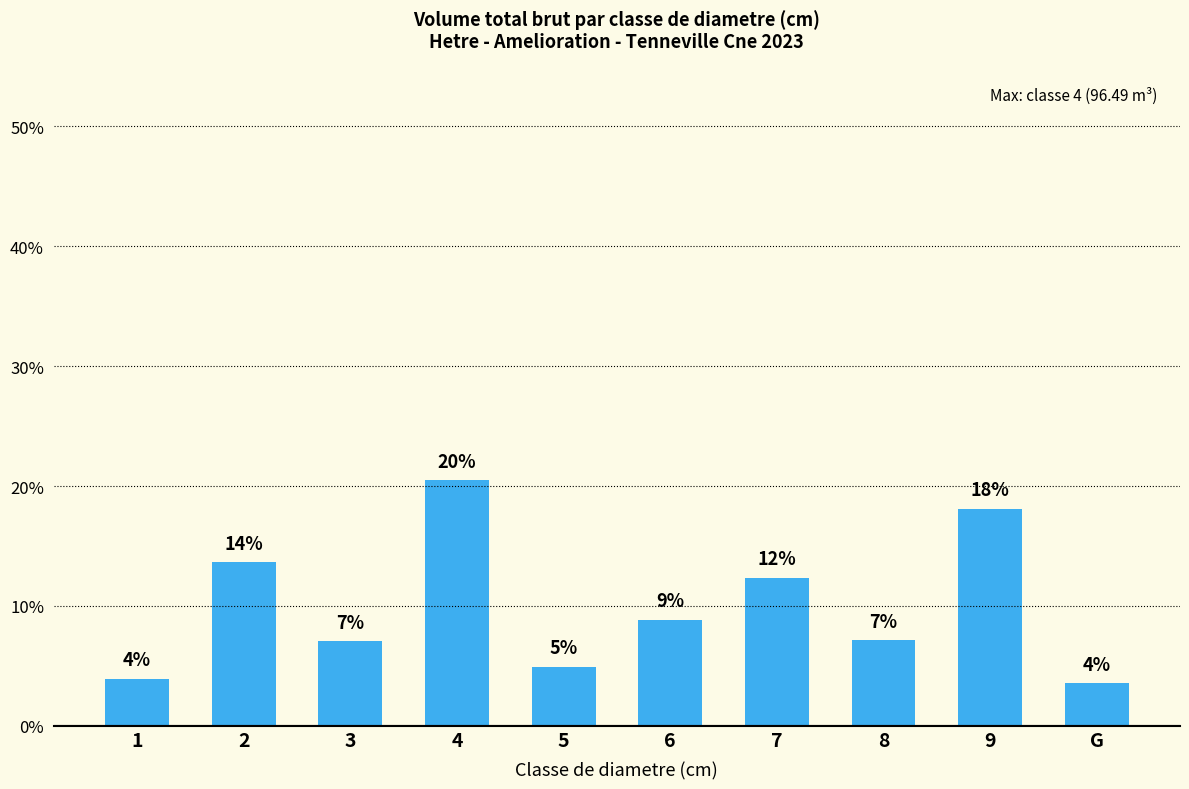

Rank the categories by value from lowest to highest.

G, 1, 5, 3, 8, 6, 7, 2, 9, 4